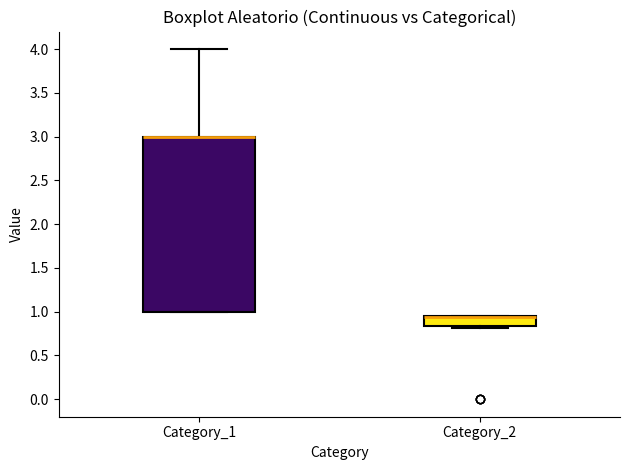

Which box is the tallest, from its lower edge to its upper edge?

Category_1